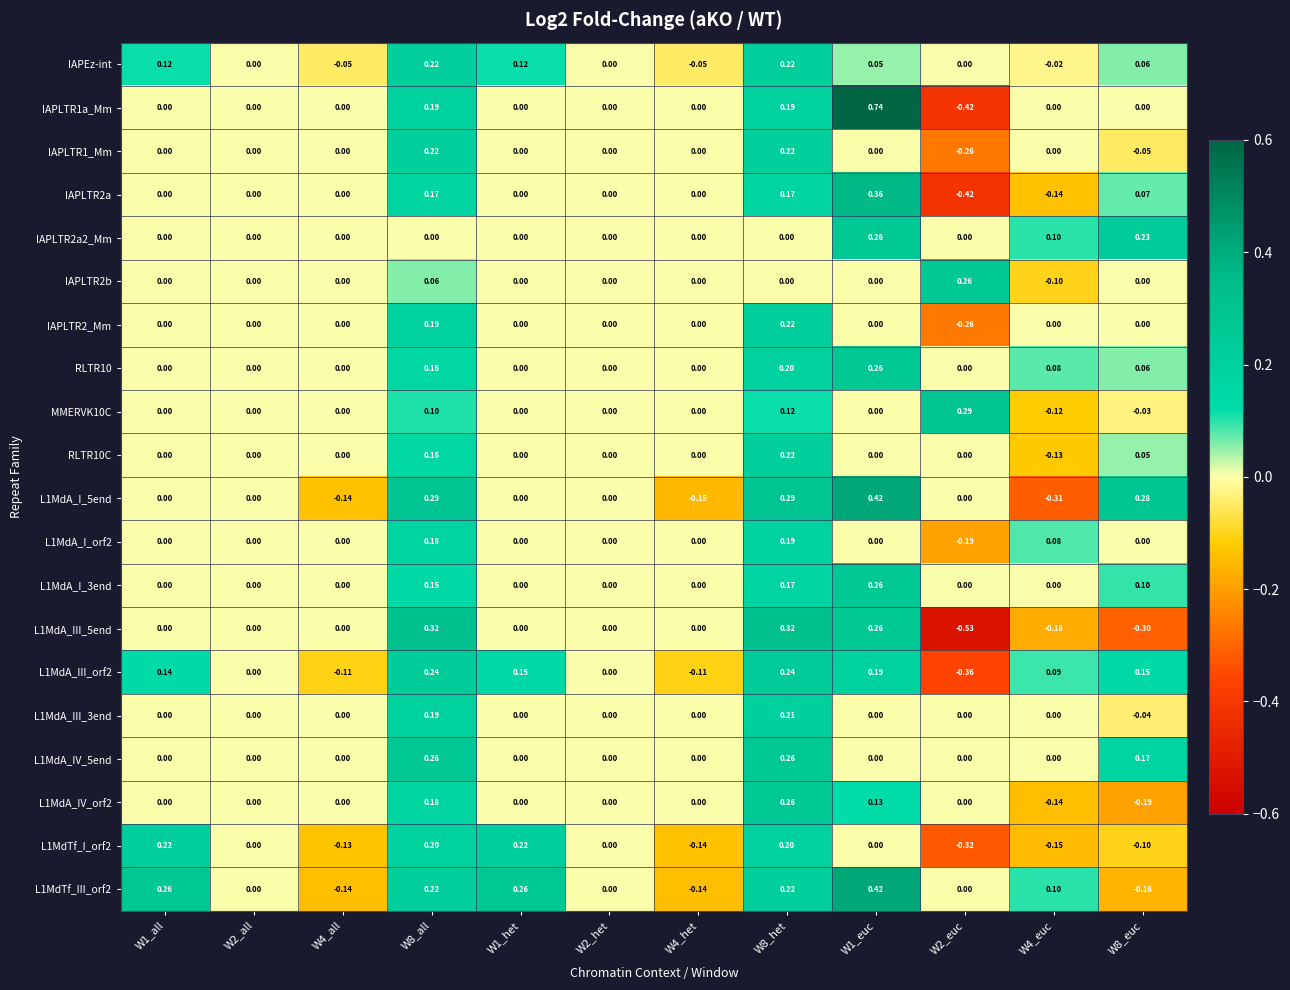

Rank the series at W8_het from lowest to highest value.

IAPLTR2a2_Mm, IAPLTR2b, MMERVK10C, IAPLTR2a, L1MdA_I_3end, IAPLTR1a_Mm, L1MdA_I_orf2, L1MdTf_I_orf2, RLTR10, L1MdA_III_3end, IAPEz-int, IAPLTR1_Mm, IAPLTR2_Mm, RLTR10C, L1MdTf_III_orf2, L1MdA_III_orf2, L1MdA_IV_5end, L1MdA_IV_orf2, L1MdA_I_5end, L1MdA_III_5end